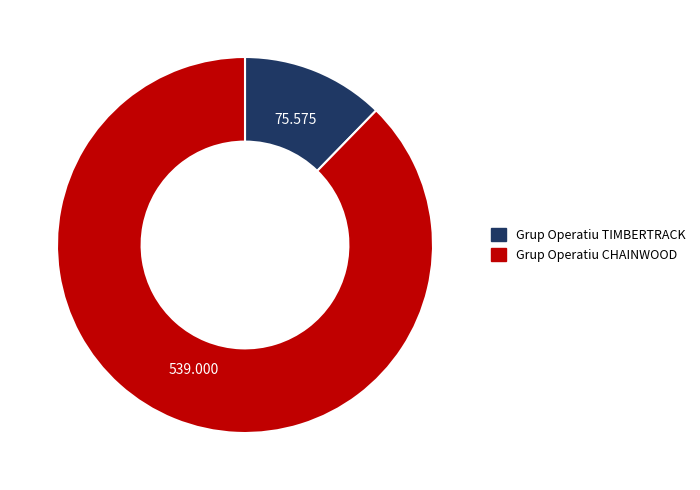

Rank the categories by value from lowest to highest.

Grup Operatiu TIMBERTRACK, Grup Operatiu CHAINWOOD